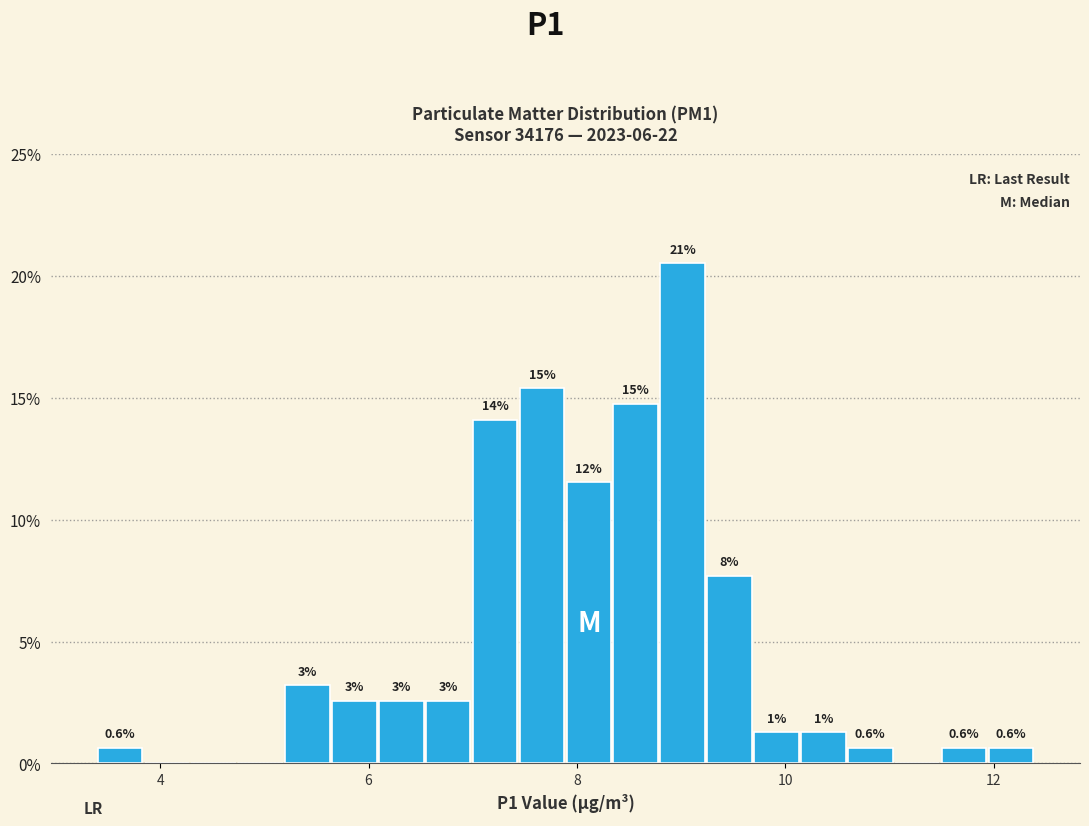

Read against the x-axis, roughly where is the centre of the tallest bar?

9.0